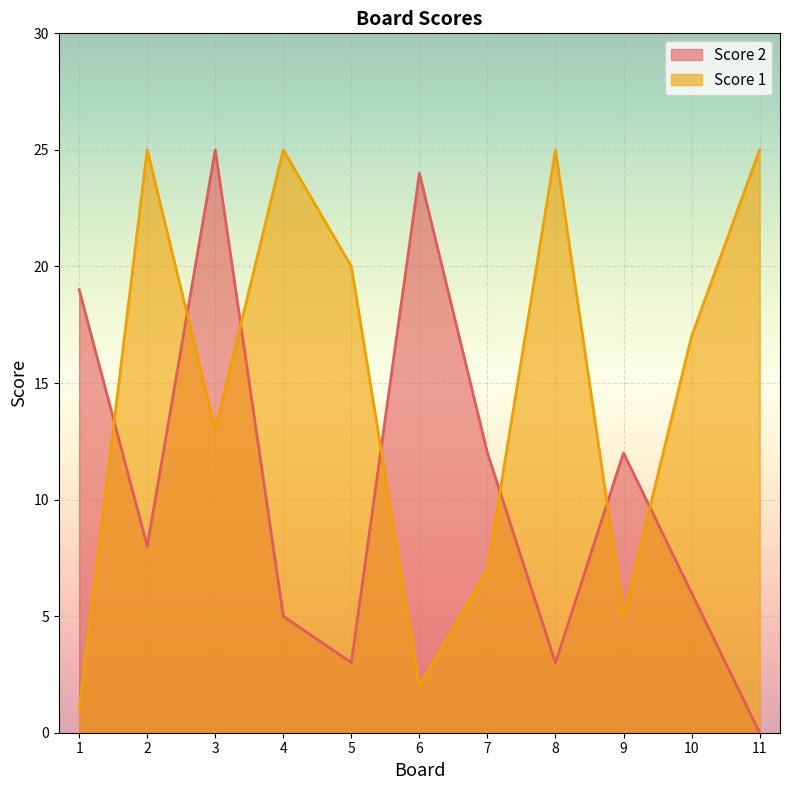

What is the value of the Score 2 point at the 9th from the left?

12